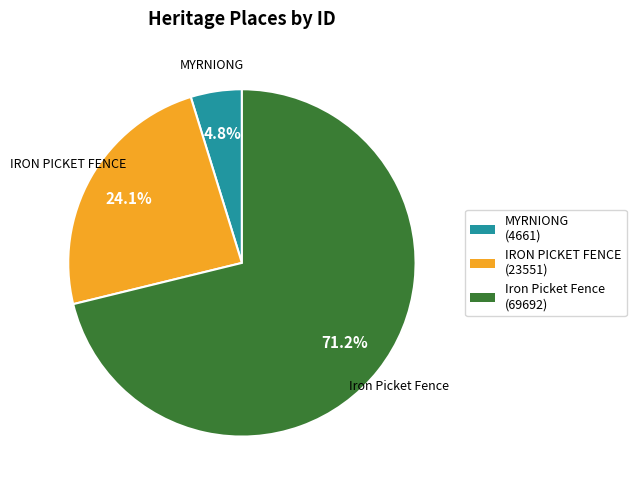

Rank the categories by value from lowest to highest.

MYRNIONG, IRON PICKET FENCE, Iron Picket Fence